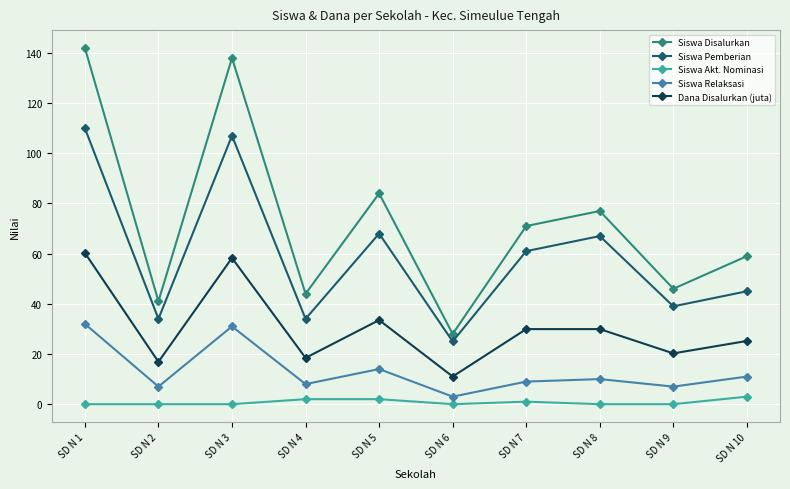

At which label does Siswa Relaksasi reach its minimum?

SD N 6